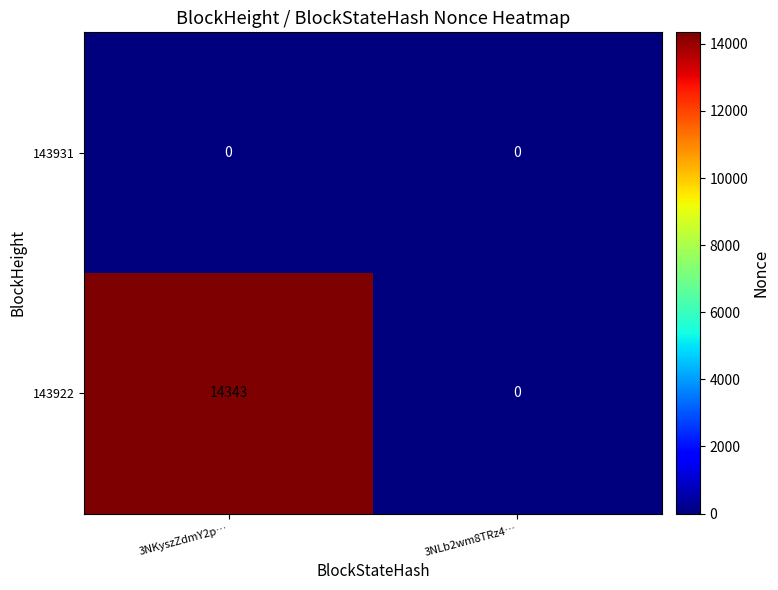

The value of 143922 at 3NKyszZdmY2p… is 6162. True or false?

False